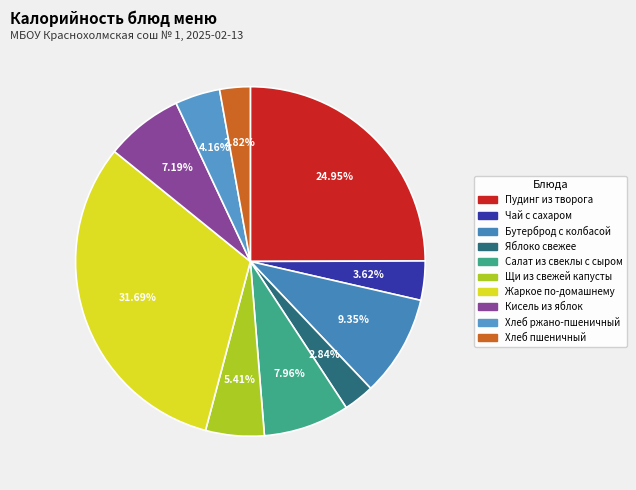

Rank the categories by value from lowest to highest.

Хлеб пшеничный, Яблоко свежее, Чай с сахаром, Хлеб ржано-пшеничный, Щи из свежей капусты, Кисель из яблок, Салат из свеклы с сыром, Бутерброд с колбасой, Пудинг из творога, Жаркое по-домашнему